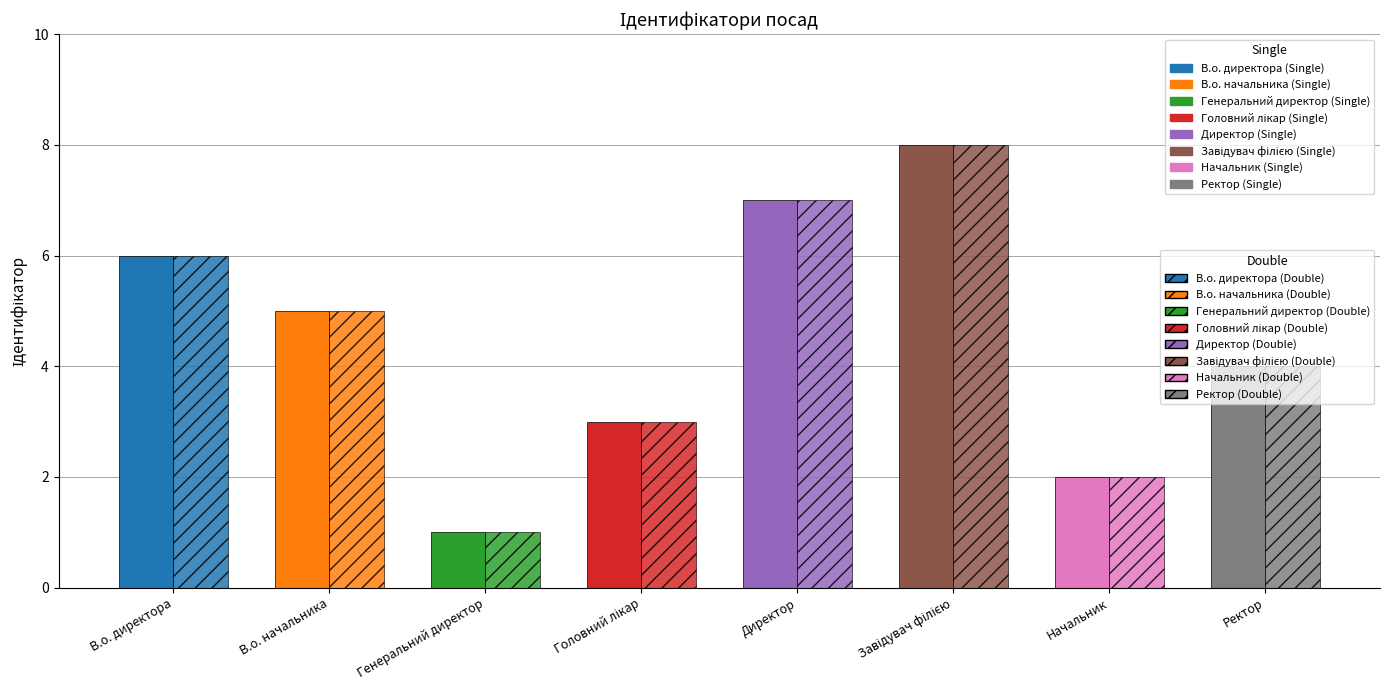

The Ідентифікатор (Single) series shows 1 at Генеральний директор. True or false?

False